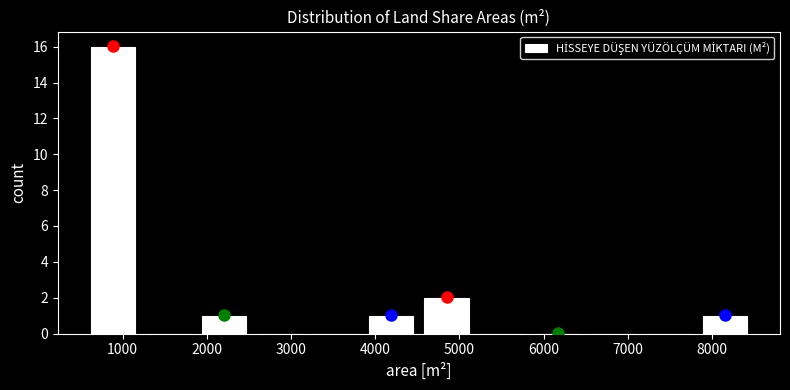

Reading left to right, transcribe this chart: for each bar, give the range it covers on the x-axis and its height. Neither the bar edges nor the heights are printed on the chart, so give them approximately, as read against the axes.

600 to 1200: 16
1200 to 1900: 0
1900 to 2500: 1
2500 to 3200: 0
3200 to 3900: 0
3900 to 4500: 1
4500 to 5200: 2
5200 to 5800: 0
5800 to 6500: 0
6500 to 7200: 0
7200 to 7800: 0
7800 to 8500: 1